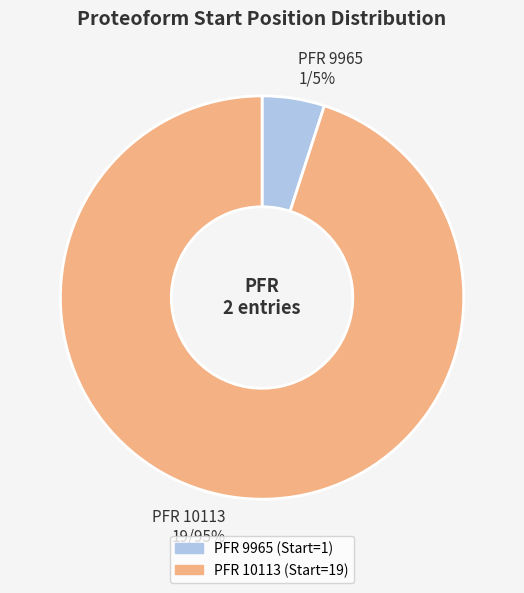

To the nearest percent, what is the difference between the largest and smallest slice percentages?

90%